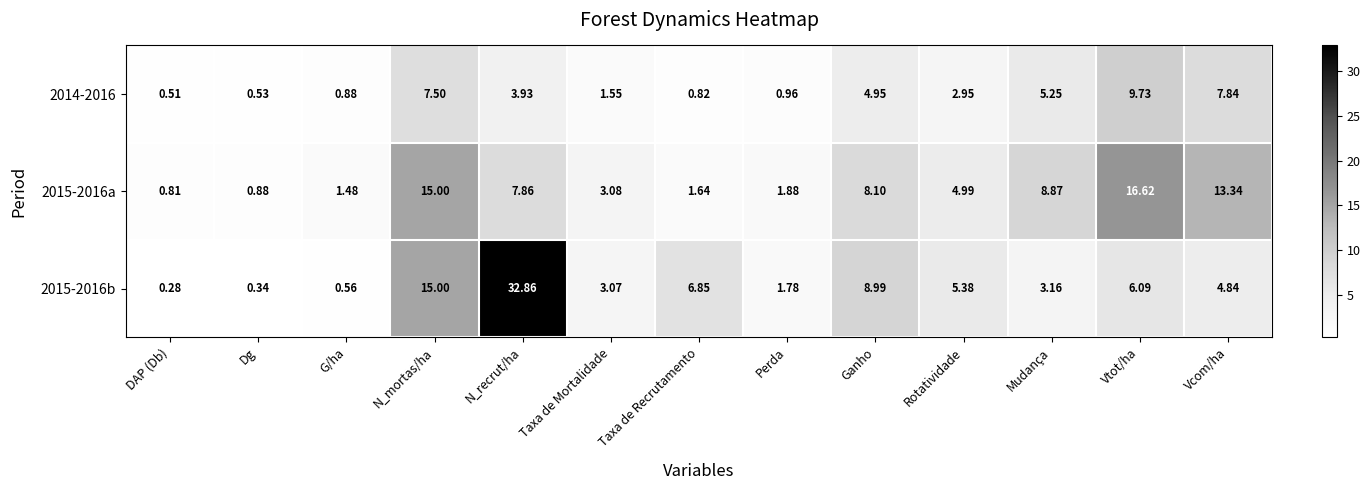

At Taxa de Mortalidade, list the series in order from smallest to largest.

2014-2016, 2015-2016b, 2015-2016a